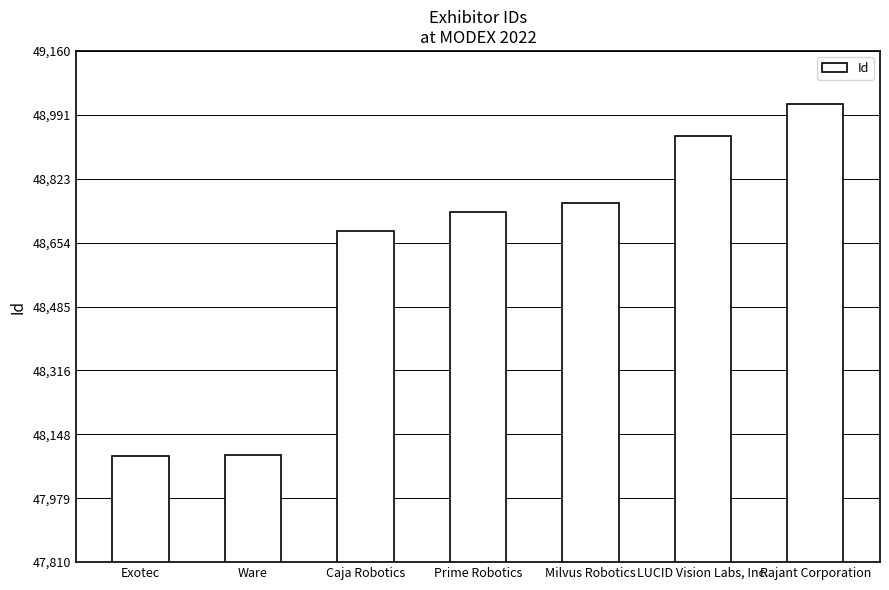

What is the maximum value shown in the chart?

49021